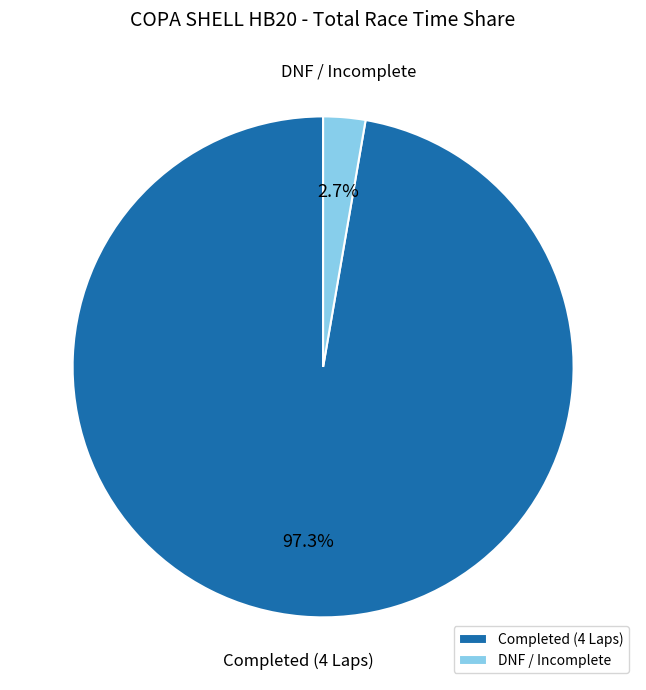

Which category has the smallest portion of the pie?

DNF / Incomplete